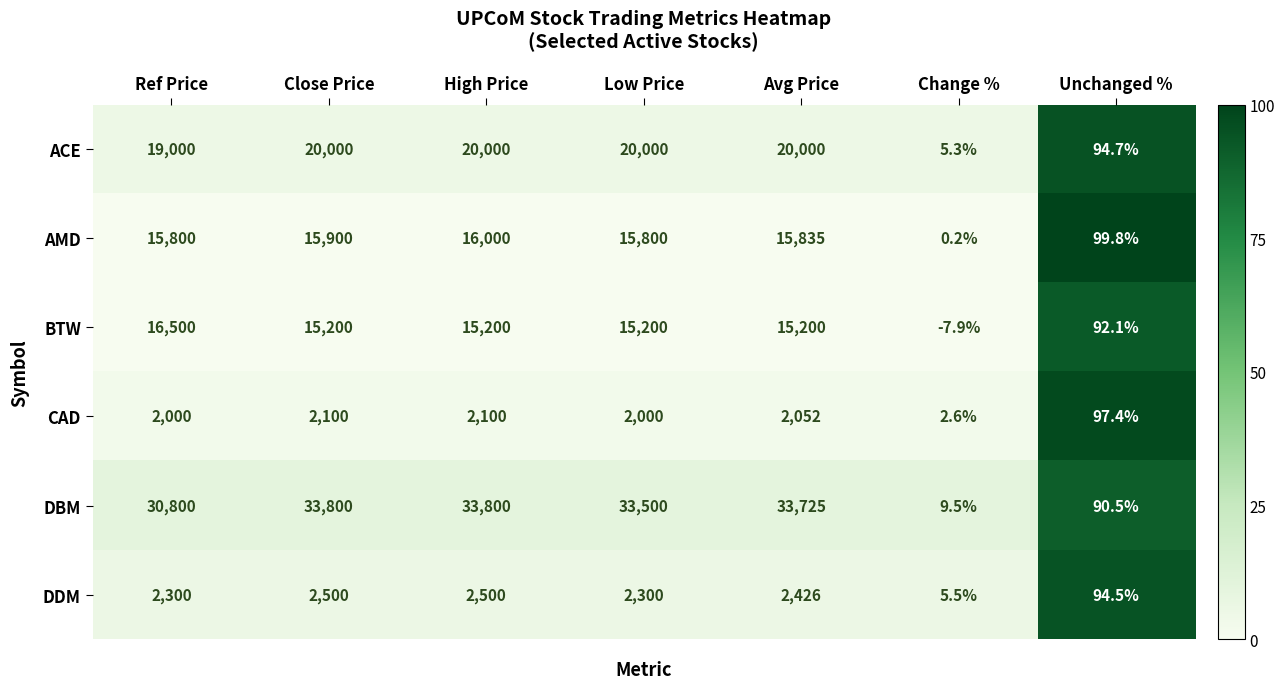

Rank the series at High Price from highest to lowest value.

DBM, ACE, AMD, BTW, DDM, CAD